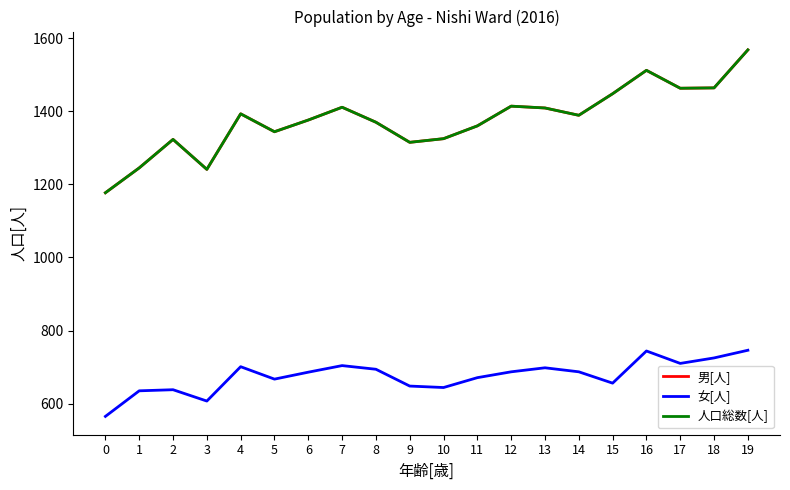

What is the value of the 男[人] point at the 11th from the left?

1325